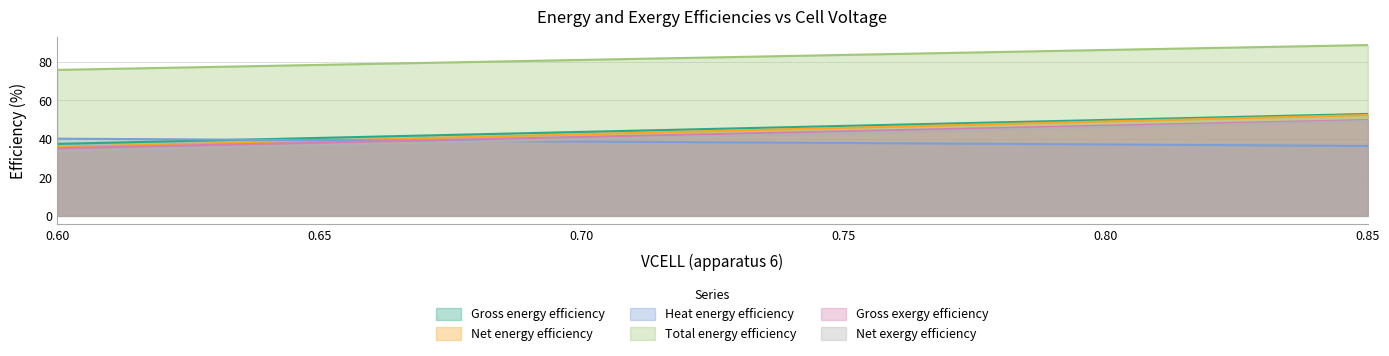

Reading left to right, what are all the values shown in this chart?

Gross energy efficiency: 37.4	38.0	38.6	39.2	39.8	40.5	41.1	41.7	42.3	43.0	43.6	44.2	44.8	45.4	46.1	46.7	47.3	47.9	48.6	49.2	49.8	50.4	51.0	51.7	52.3	52.9
Net energy efficiency: 35.7	36.4	37.0	37.7	38.4	39.0	39.7	40.4	41.0	41.7	42.4	43.0	43.7	44.4	45.0	45.7	46.4	47.0	47.7	48.4	49.0	49.7	50.4	51.0	51.7	52.4
Heat energy efficiency: 40.1	39.9	39.8	39.6	39.5	39.3	39.2	39.0	38.9	38.7	38.6	38.4	38.3	38.1	38.0	37.8	37.7	37.5	37.4	37.2	37.1	36.9	36.8	36.6	36.4	36.3
Total energy efficiency: 75.8	76.3	76.8	77.3	77.8	78.4	78.9	79.4	79.9	80.4	80.9	81.5	82.0	82.5	83.0	83.5	84.0	84.6	85.1	85.6	86.1	86.6	87.1	87.6	88.1	88.7
Gross exergy efficiency: 35.1	35.7	36.3	36.9	37.5	38.0	38.6	39.2	39.8	40.4	41.0	41.6	42.1	42.7	43.3	43.9	44.5	45.1	45.7	46.2	46.8	47.4	48.0	48.6	49.2	49.8
Net exergy efficiency: 33.6	34.2	34.8	35.5	36.1	36.7	37.3	38.0	38.6	39.2	39.8	40.5	41.1	41.7	42.3	43.0	43.6	44.2	44.8	45.5	46.1	46.7	47.4	48.0	48.6	49.2